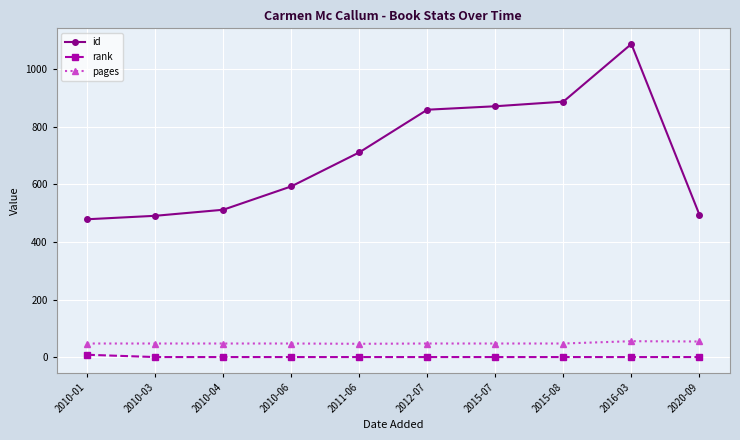

True or false: id and rank cross at least once.

False